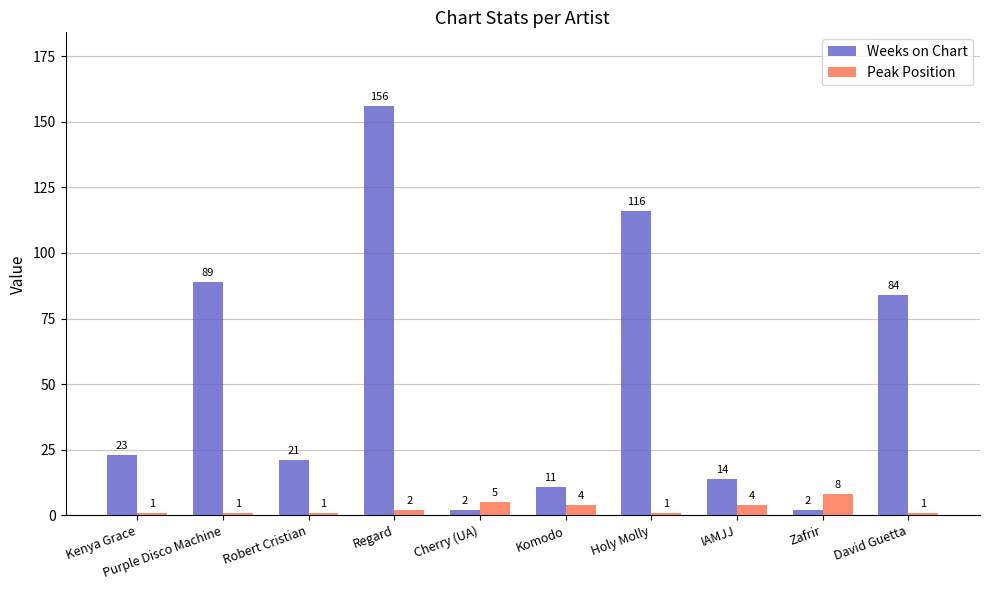

What is the highest value of the Peak Position series?

8